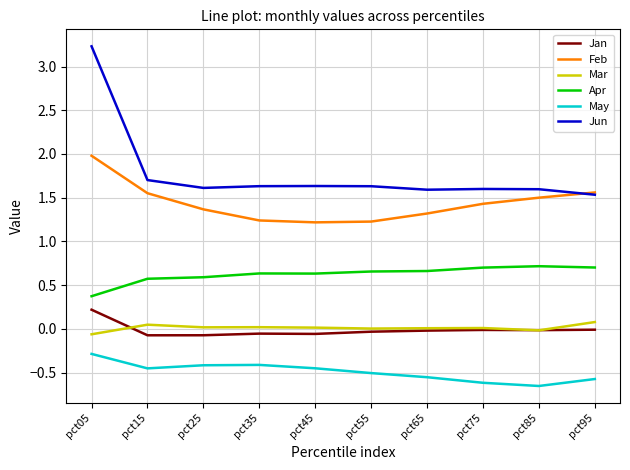

At which category is the sum across all series the highest?

pct05